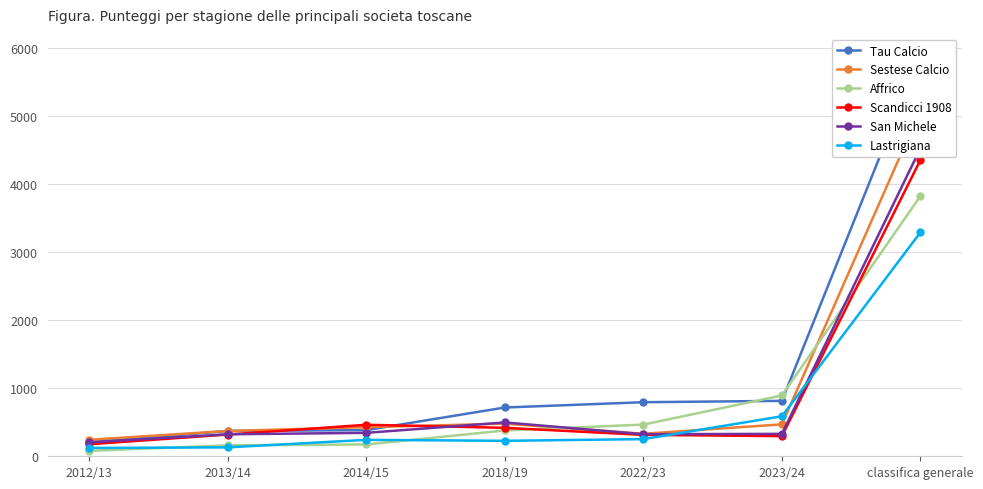

After their last crossing, which series has the higher values: Tau Calcio or Scandicci 1908?

Tau Calcio